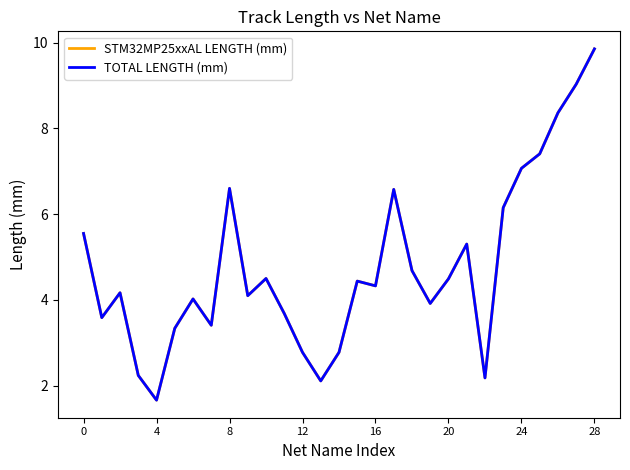

Does the chart have visible grid lines?

No